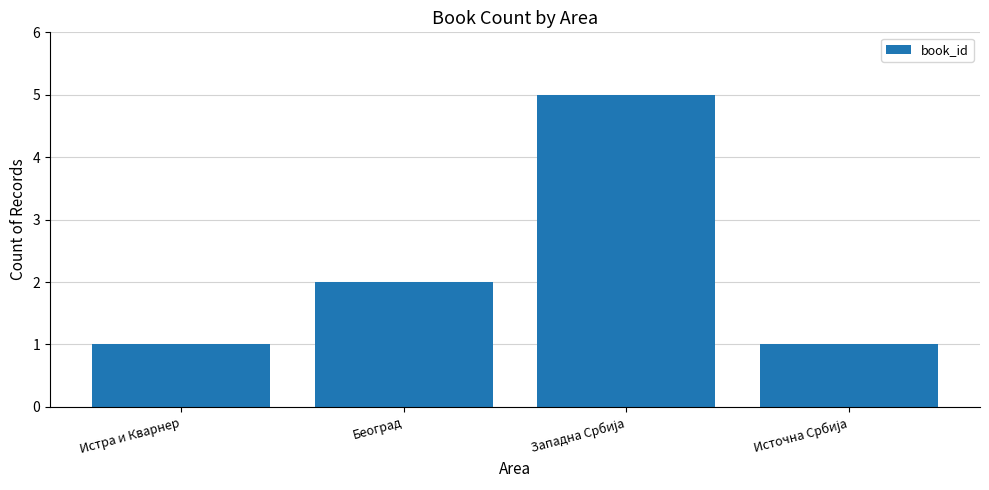

What is the maximum value shown in the chart?

5